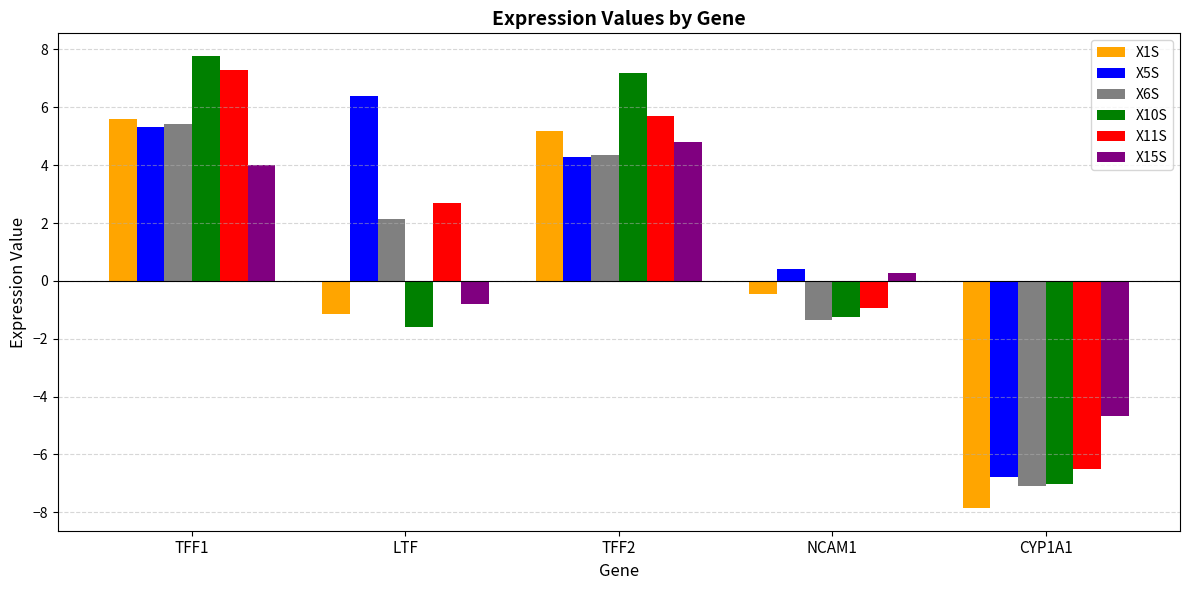

Rank the series by their maximum value, from highest to lowest.

X10S, X11S, X5S, X1S, X6S, X15S